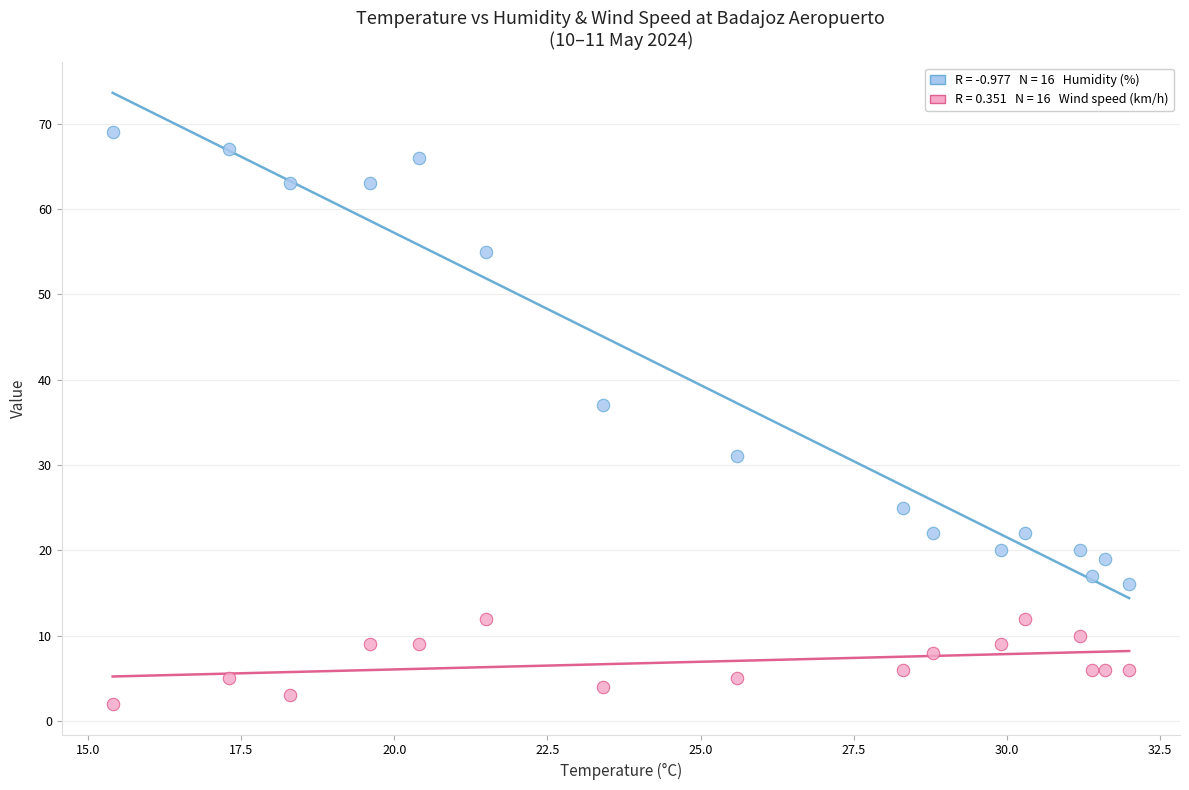

Across all data points, what is the range of Y values (max minus min)?

67